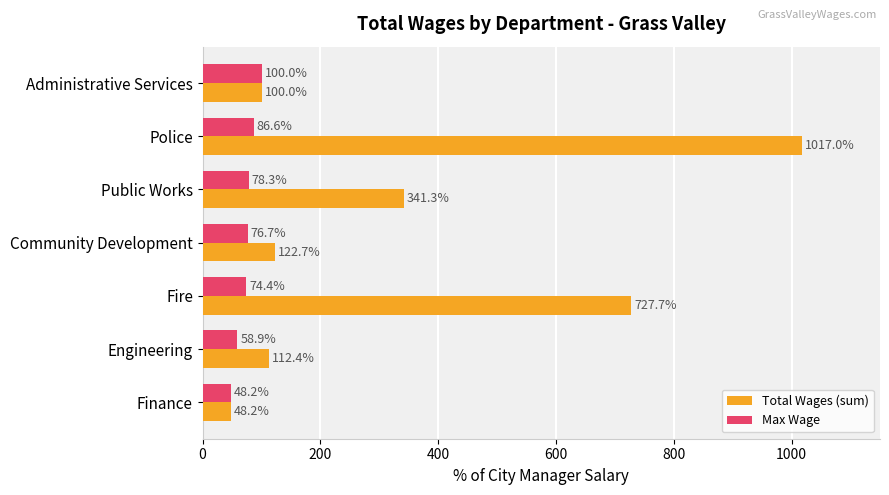

What is the difference between the maximum and minimum values in the Total Wages (sum) series?

968.8